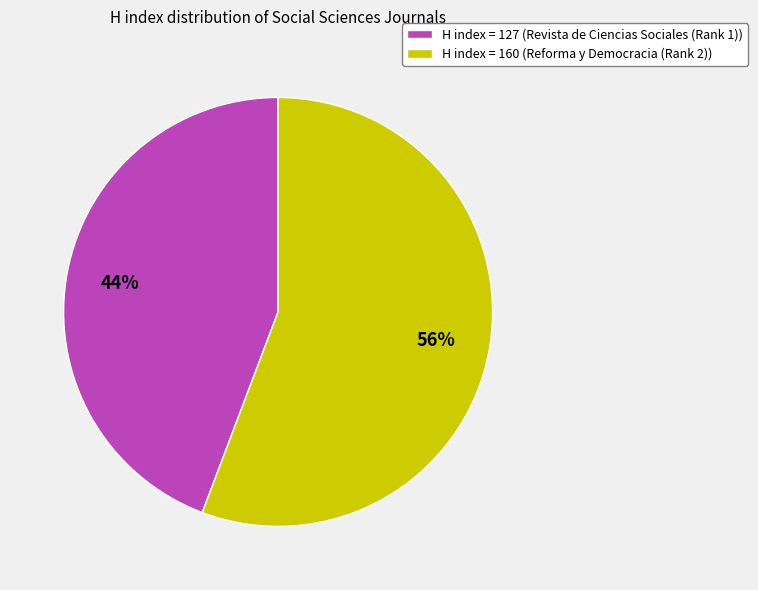

To the nearest percent, what is the combined percentage of H index = 127 (Revista de Ciencias Sociales (Rank 1)) and H index = 160 (Reforma y Democracia (Rank 2))?

100%